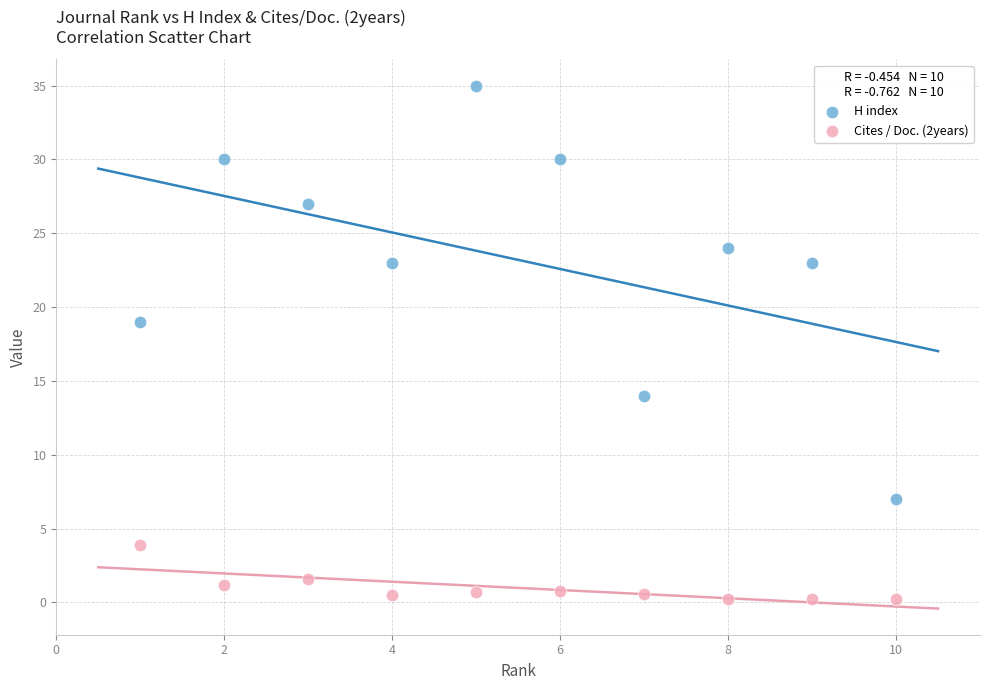

In the Cites / Doc. (2years) series, what Y value is closest to 2?

1.6